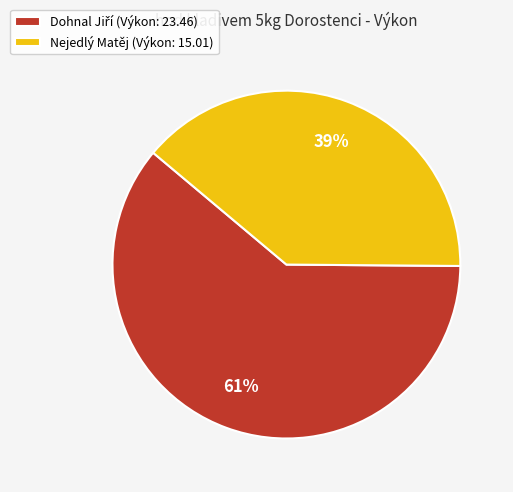

True or false: Nejedlý Matěj (Výkon: 15.01) accounts for 27% of the total.

False